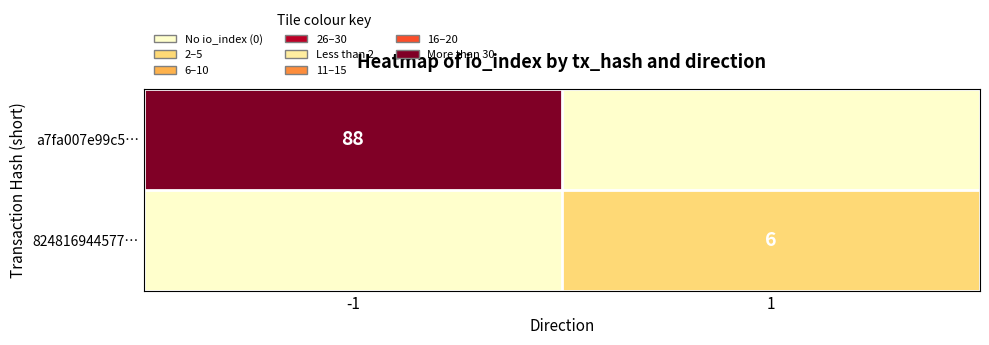

Is the value of a7fa007e99c5… at -1 greater than the value of 824816944577… at 1?

Yes